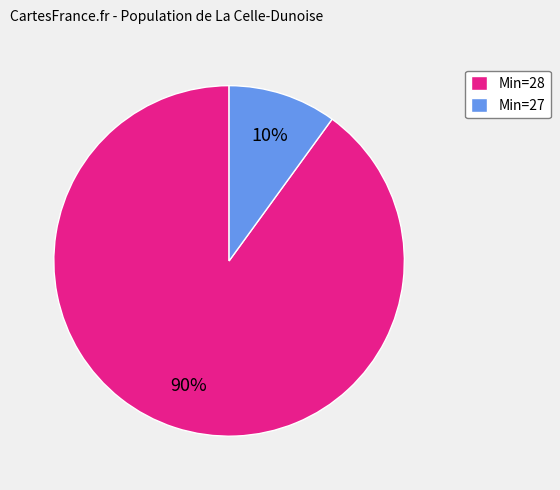

The Min=28 slice represents 82% of the pie. True or false?

False